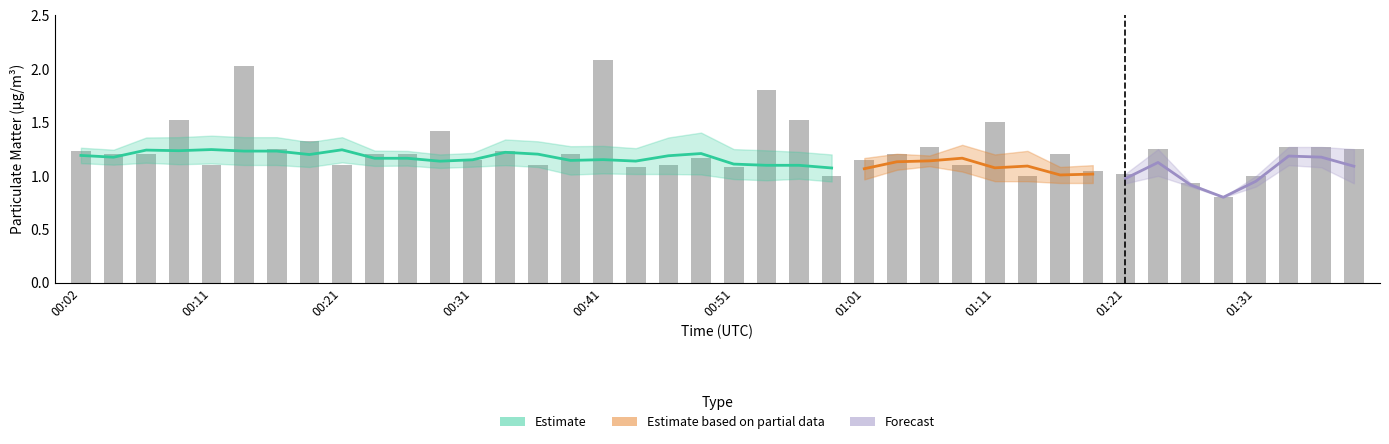

What is the difference between the highest and lowest values at 00:41?

0.9